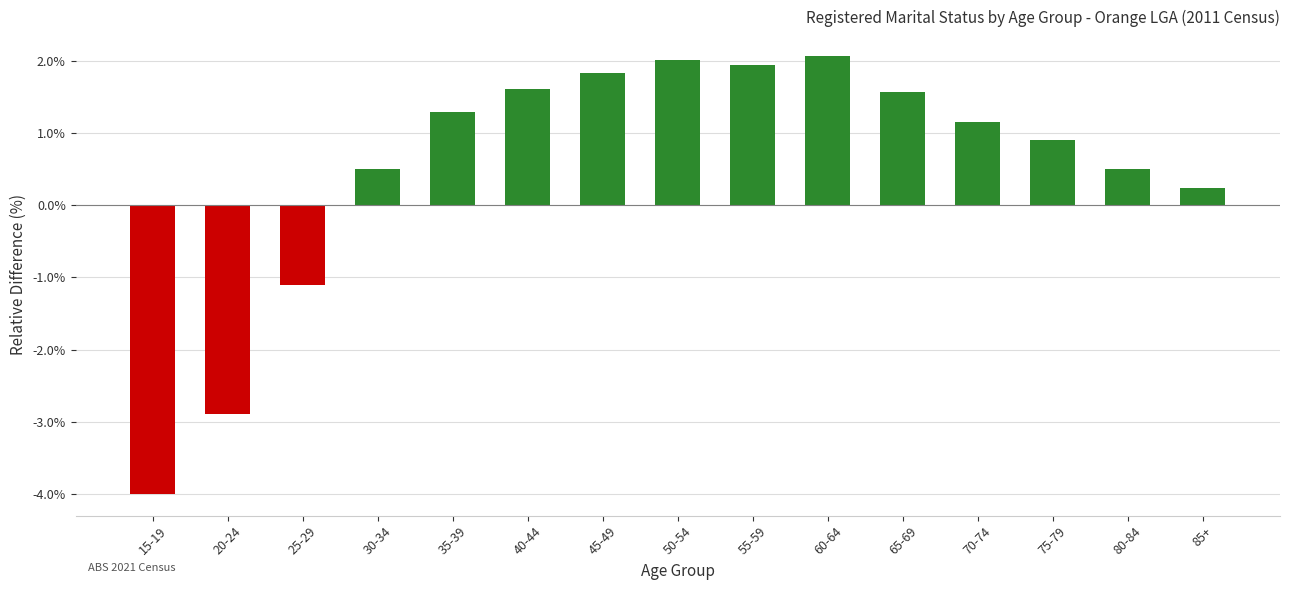

Are the bars grouped side by side (vs. stacked)?

No